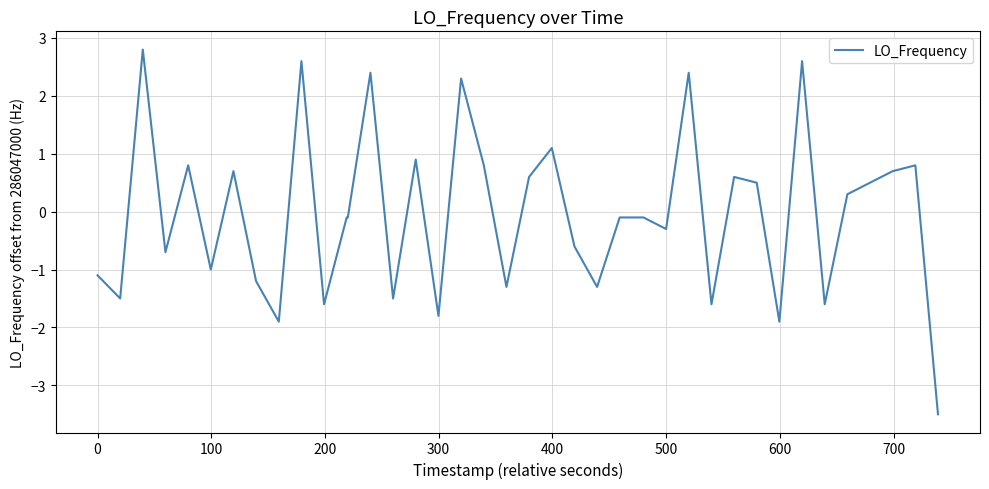

What is the greatest value displayed?

2.8